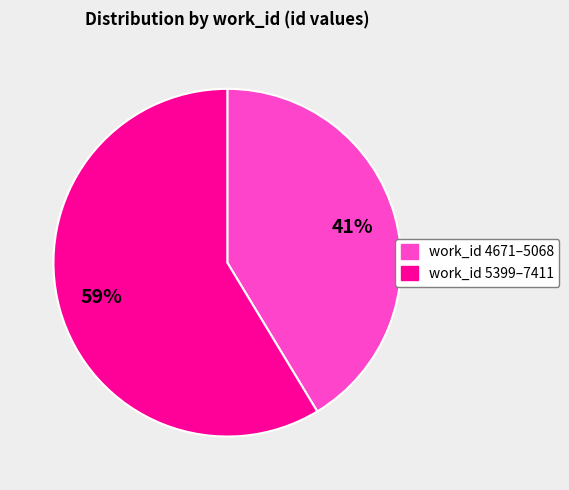

To the nearest percent, what is the combined percentage of work_id 4671–5068 and work_id 5399–7411?

100%